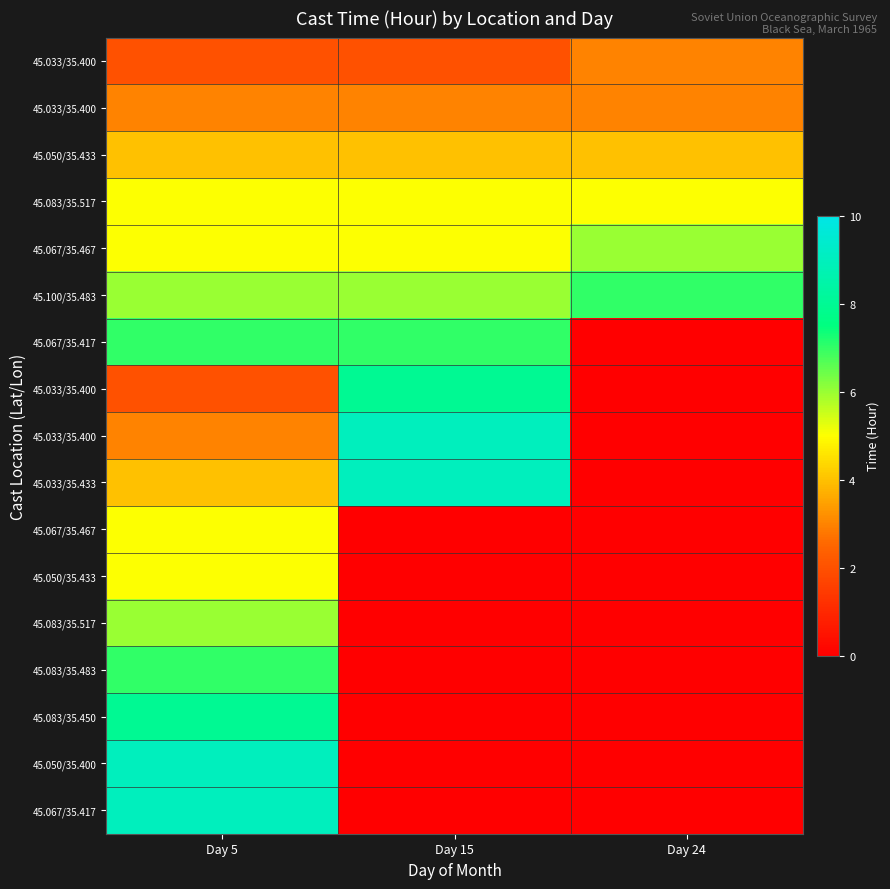

What is the spread (max minus min) of values at Day 15?

9